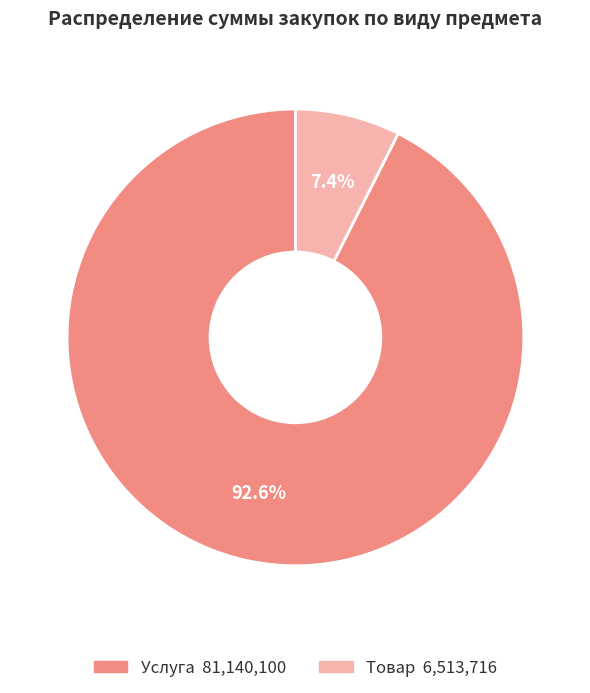

Count the number of slices in the pie.

2